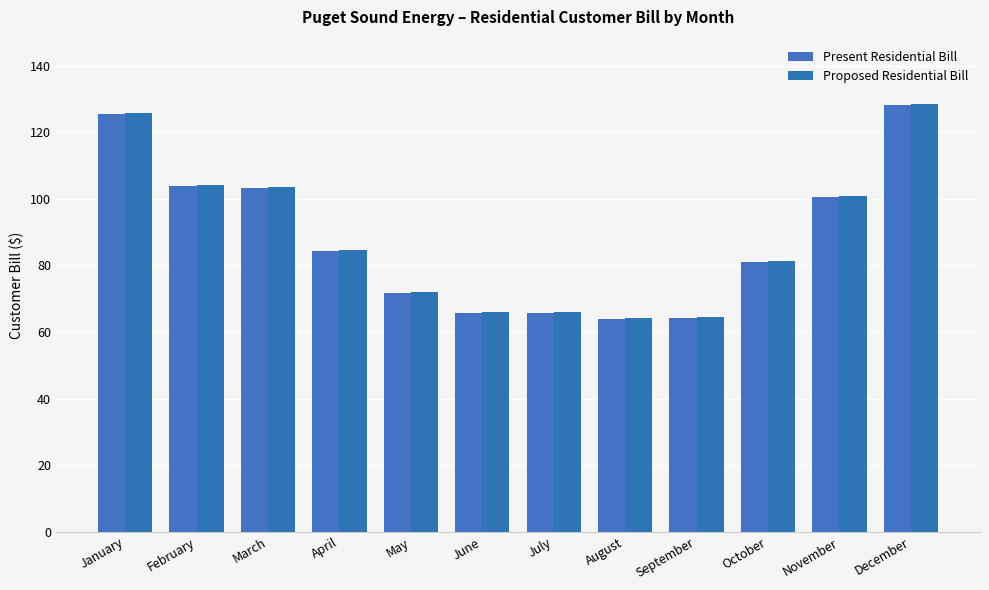

How many groups of bars are there?

12